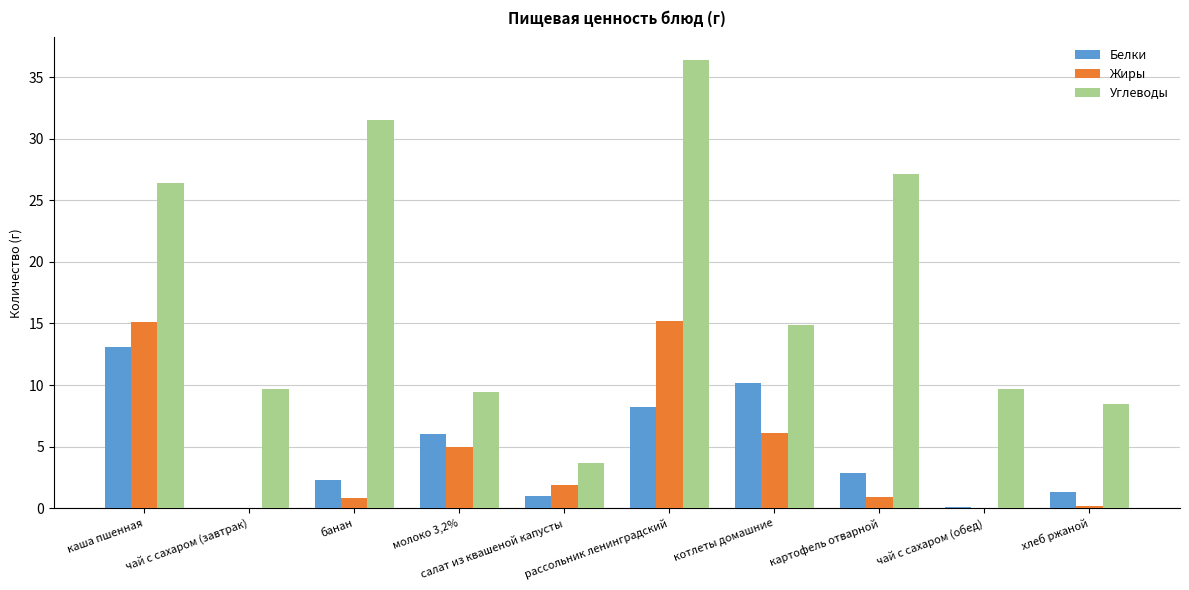

At which category does the chart reach its peak across all series?

рассольник ленинградский